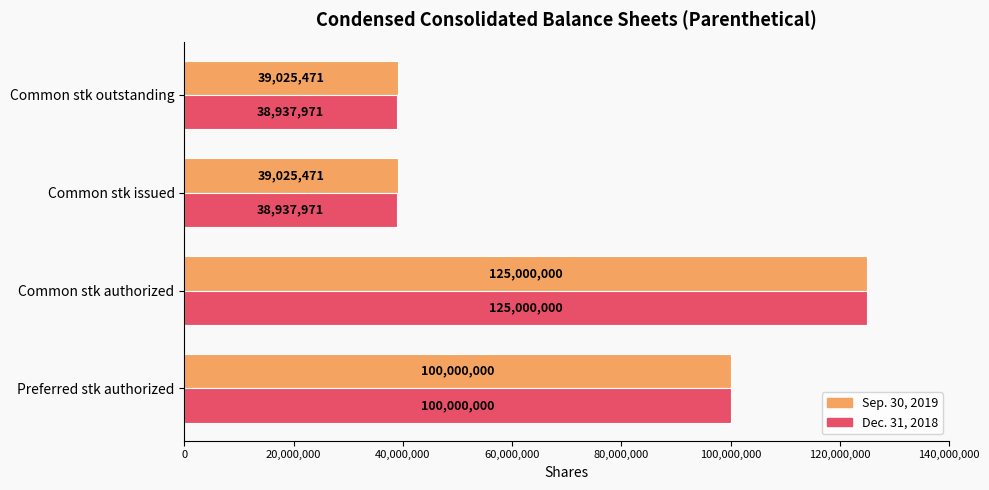

Rank the series by their average value, from lowest to highest.

Dec. 31, 2018, Sep. 30, 2019